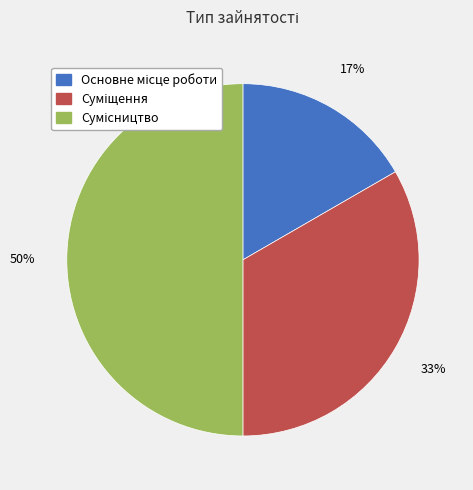

To the nearest percent, what is the average slice percentage?

33%